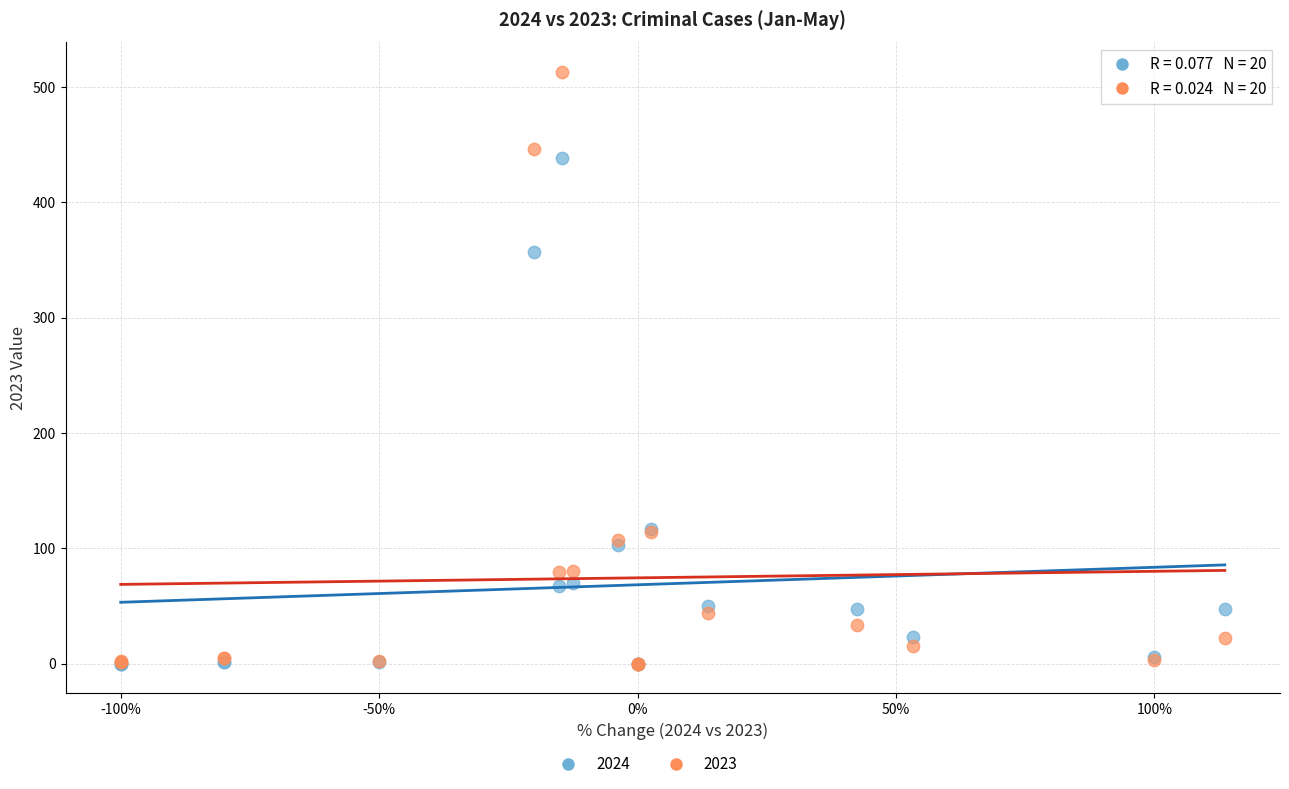

Across all series, what Y value is closest to 256?

357